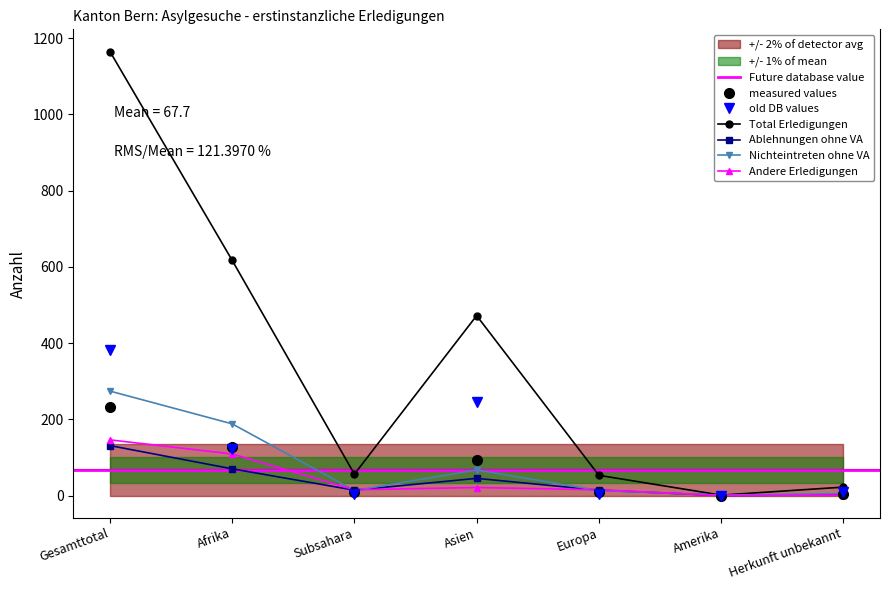

What is the value of the Ablehnungen ohne VA point at the 7th from the left?

2